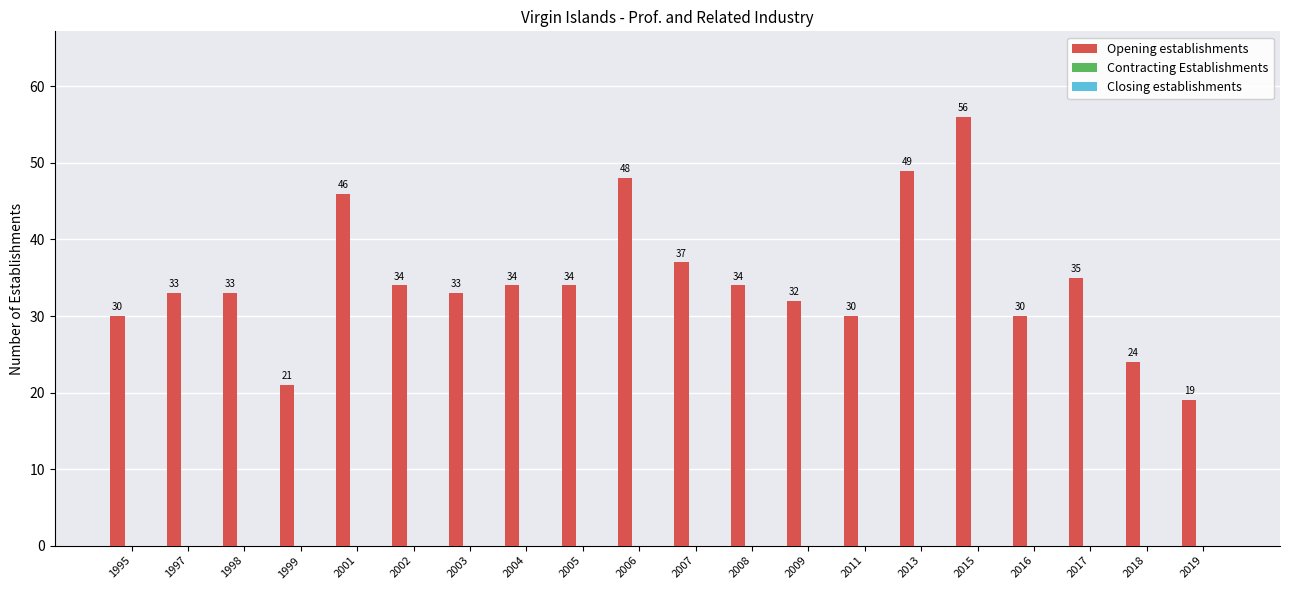

What is the ratio of the value at 2015 to the value at 1999?

2.7